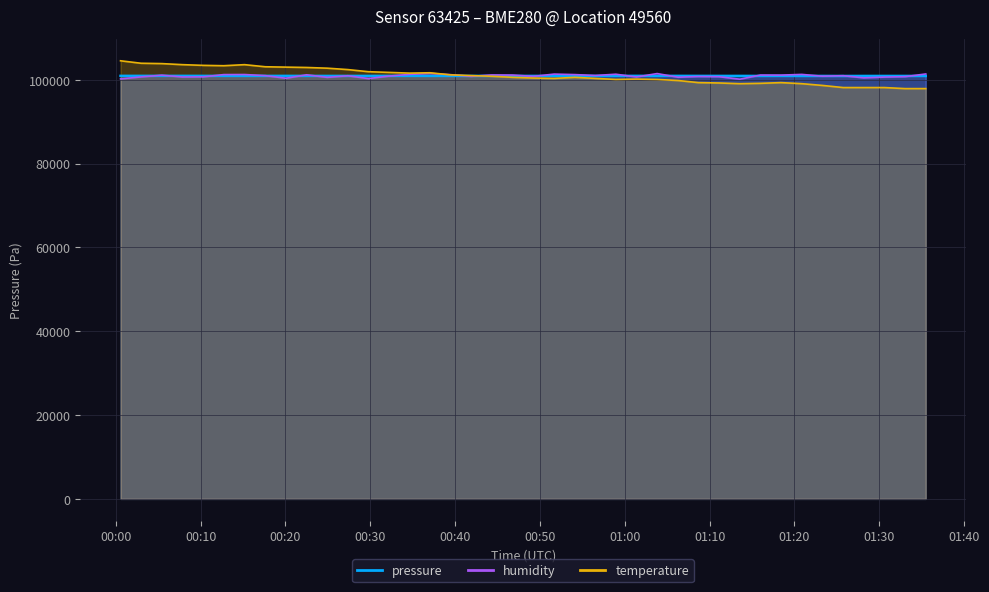

What is the total value across all series at 2023-04-25T00:24:56?

304342.1